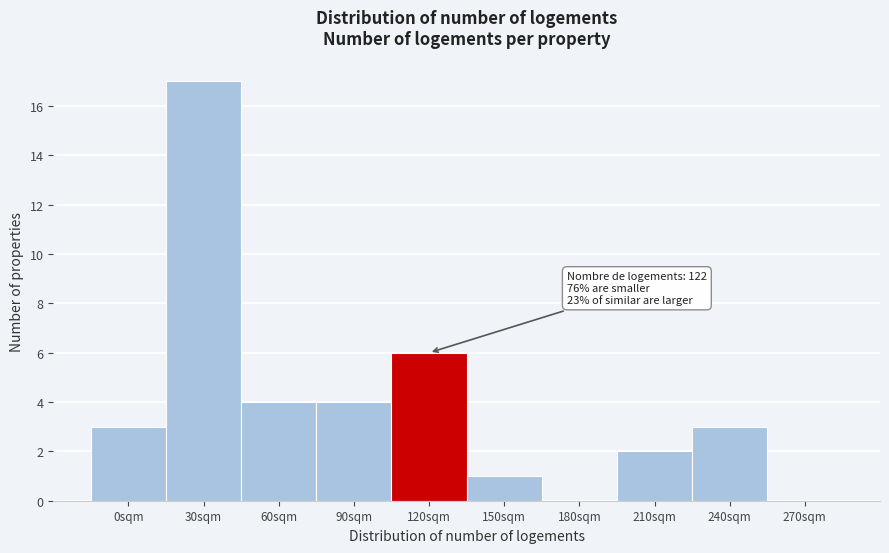

Reading left to right, list all the values displayed in this chart.

0sqm=3	30sqm=17	60sqm=4	90sqm=4	120sqm=6	150sqm=1	180sqm=0	210sqm=2	240sqm=3	270sqm=0